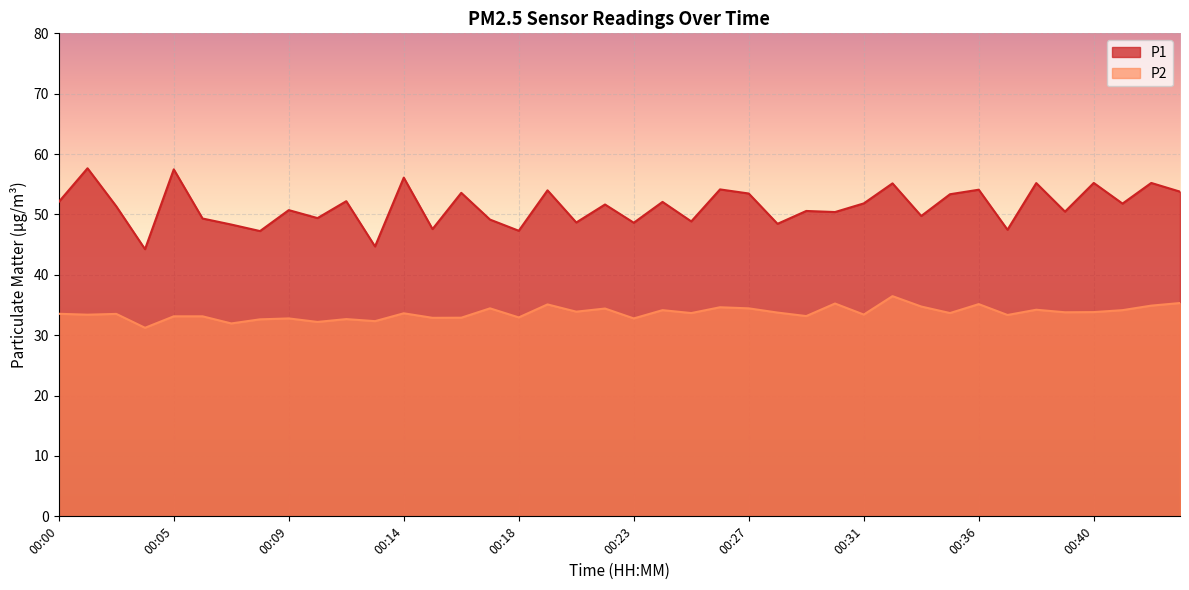

Where does the P1 series first go above 51?

00:00